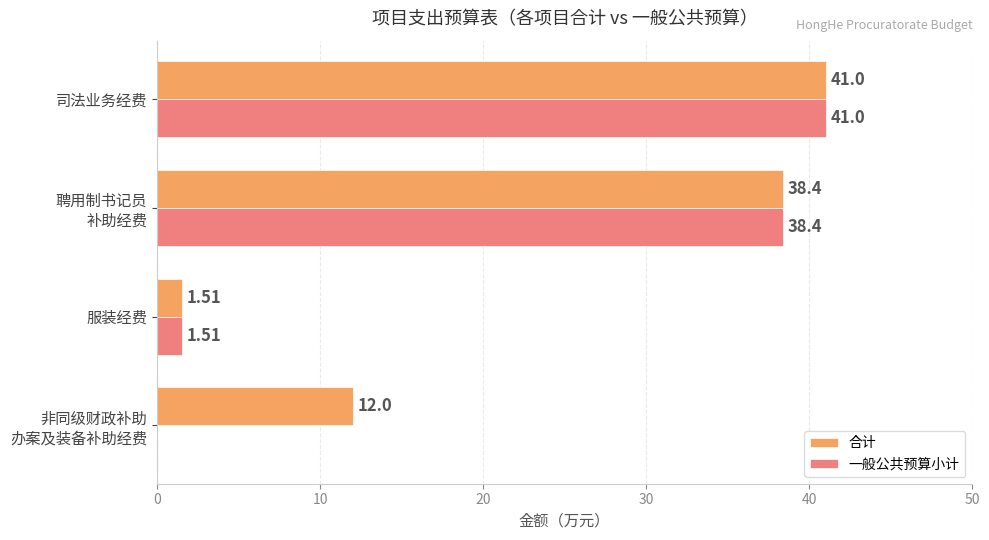

What are all the series names shown in the legend?

合计, 一般公共预算小计